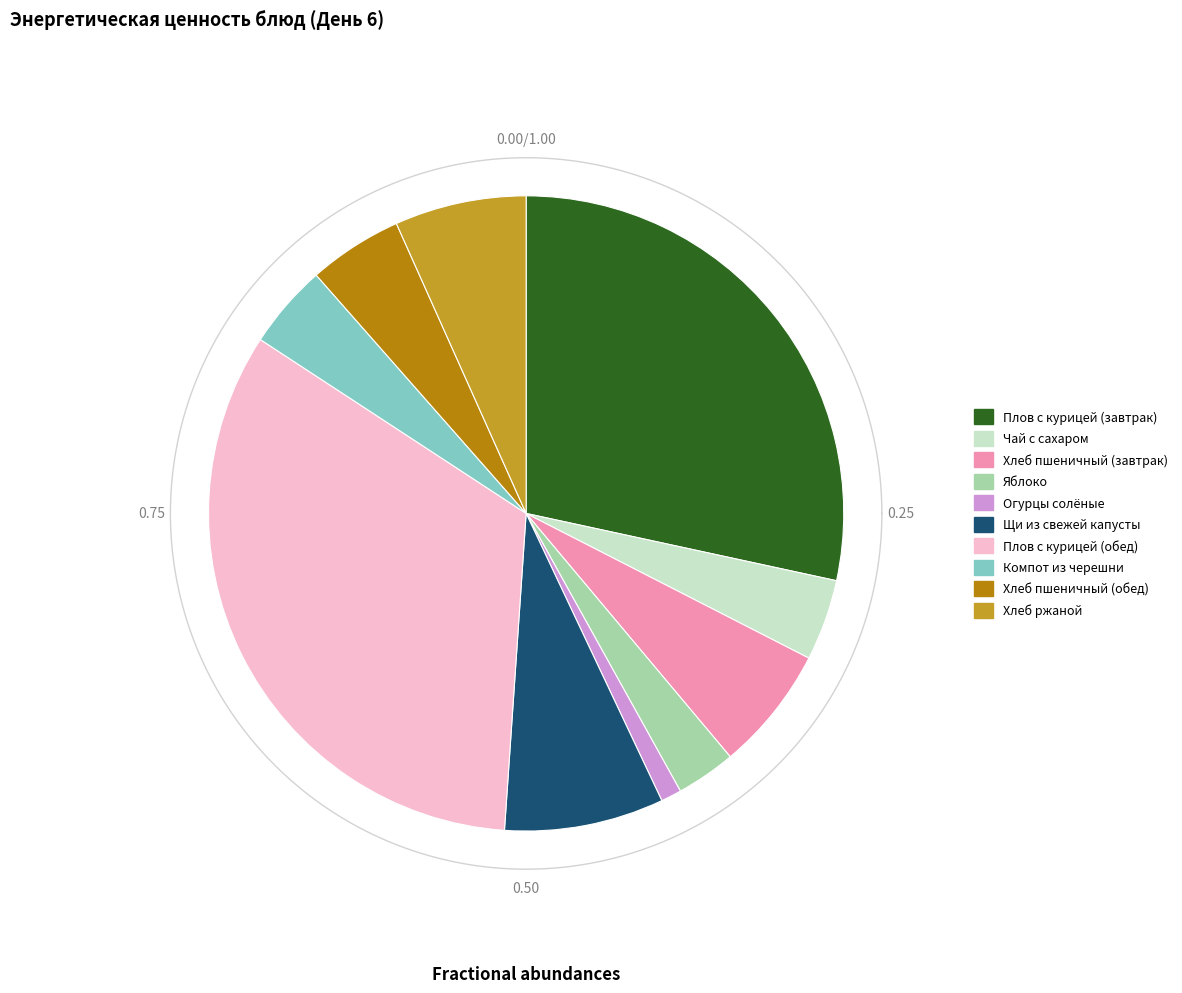

How many segments does this pie chart have?

10